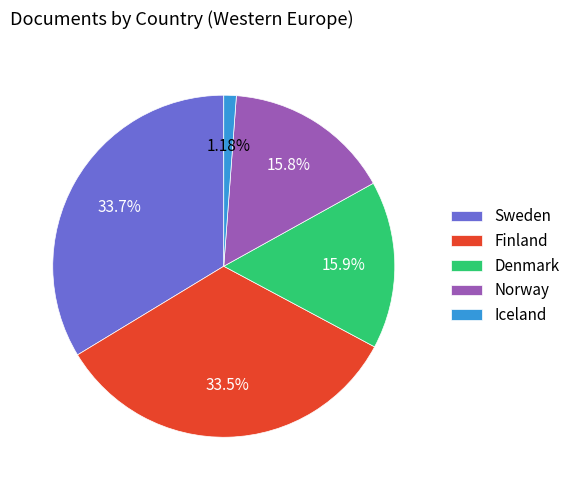

Approximately how many times larger is the value at Denmark compared to Norway?

1.0